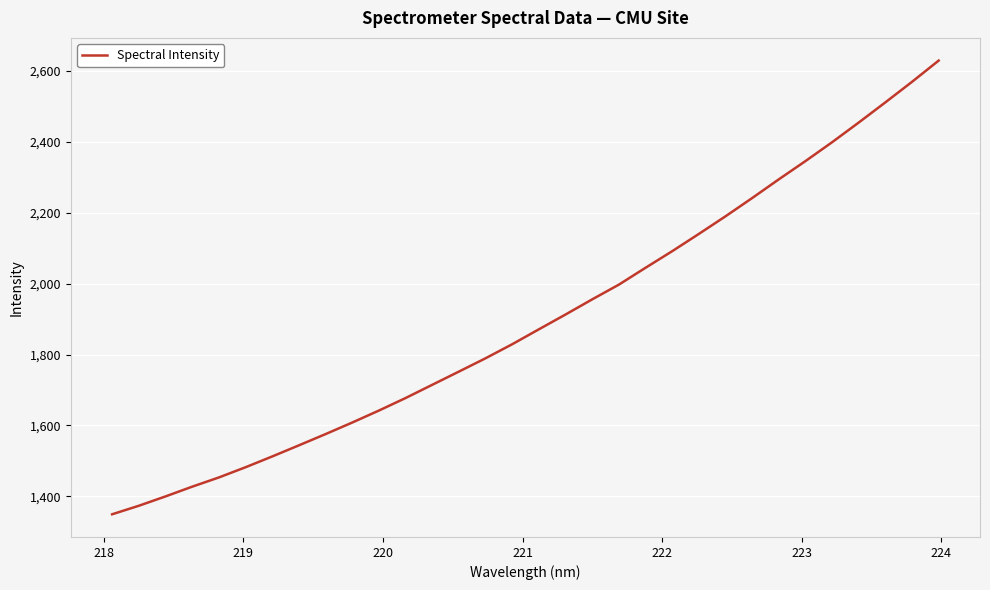

What is the minimum value shown in the chart?

1349.1